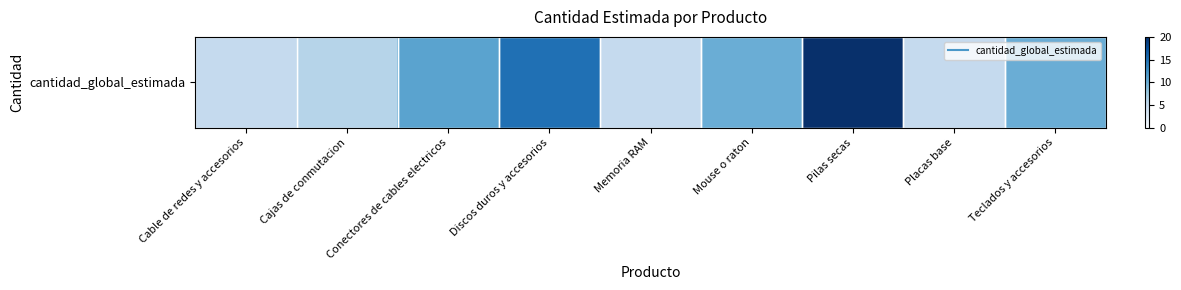

Reading right to left, transcribe all the data shown in this chart.

Teclados y accesorios=10	Placas base=5	Pilas secas=20	Mouse o raton=10	Memoria RAM=5	Discos duros y accesorios=15	Conectores de cables electricos=11	Cajas de conmutacion=6	Cable de redes y accesorios=5